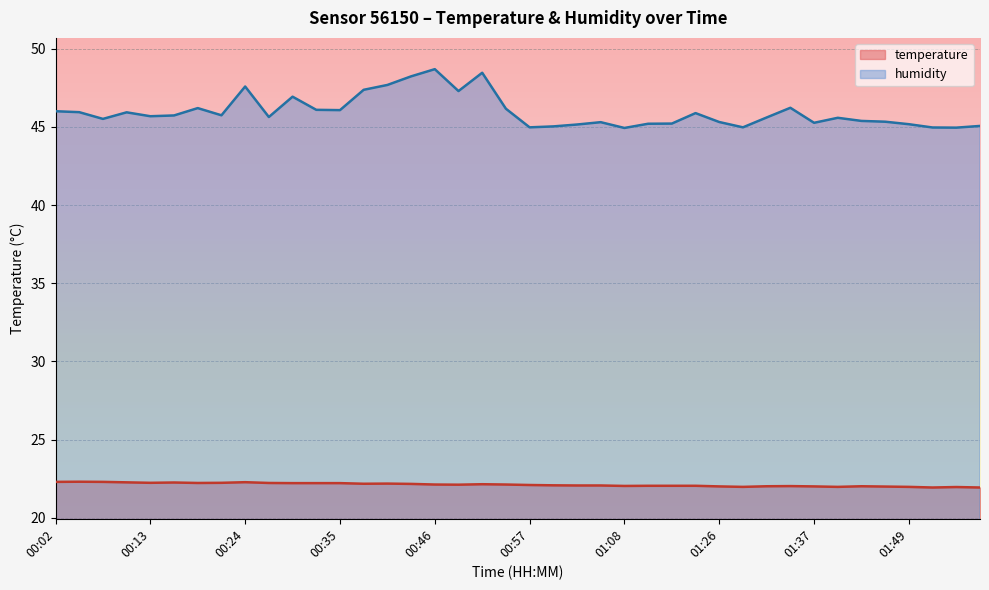

Which label corresponds to the smallest value in the chart?

01:52